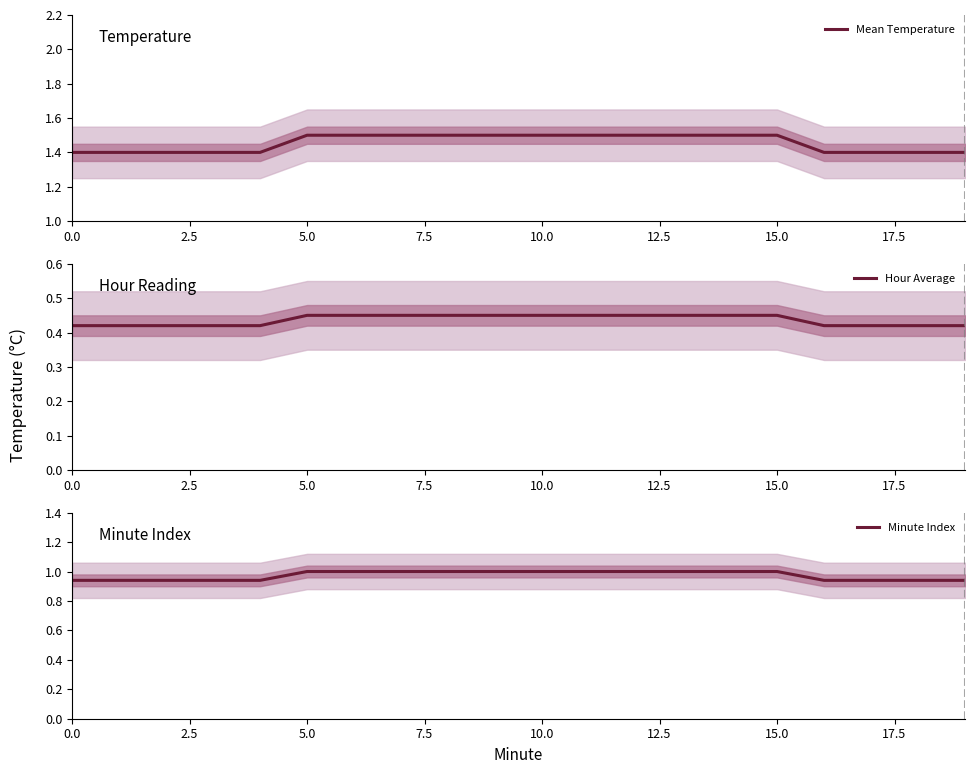

What is the value of the Minute Index point at the 6th from the left?

1.0